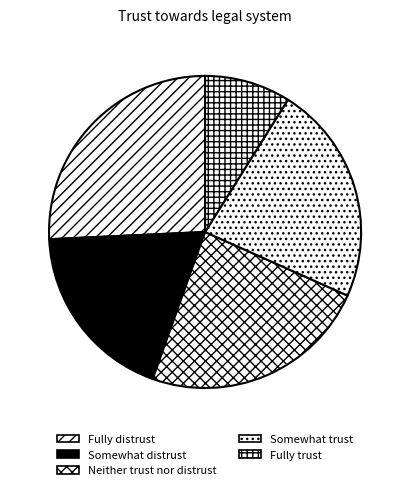

Count the number of slices in the pie.

5